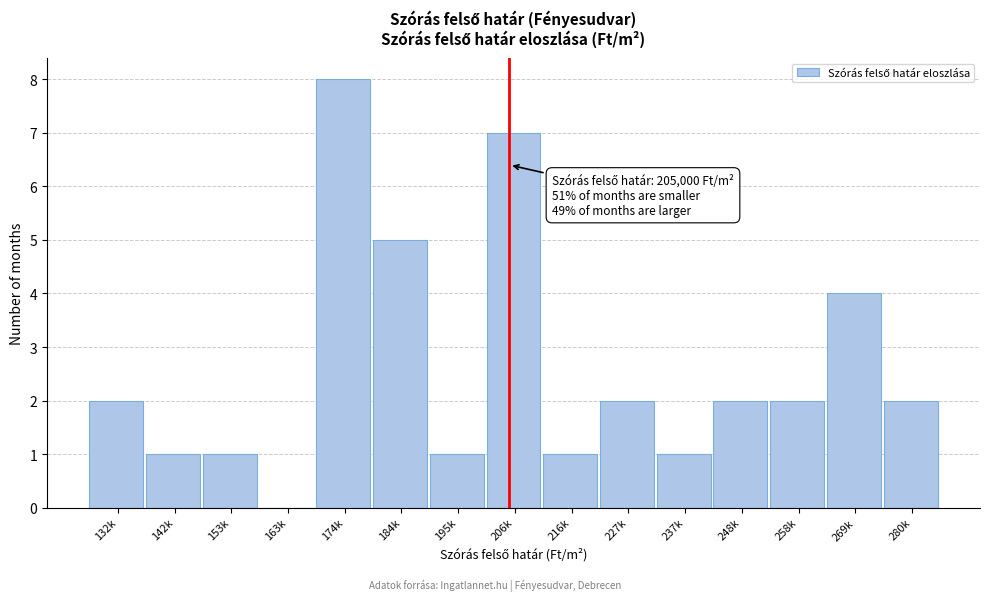

Reading left to right, list all the values displayed in this chart.

132k=2	142k=1	153k=1	163k=0	174k=8	184k=5	195k=1	206k=7	216k=1	227k=2	237k=1	248k=2	258k=2	269k=4	280k=2